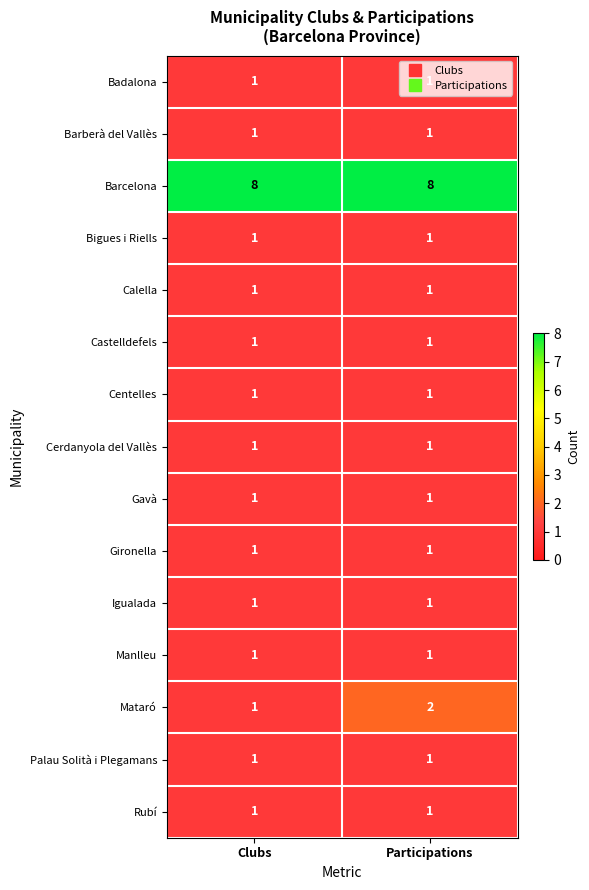

Between Clubs and Participations, which series saw the biggest shift?

Mataró